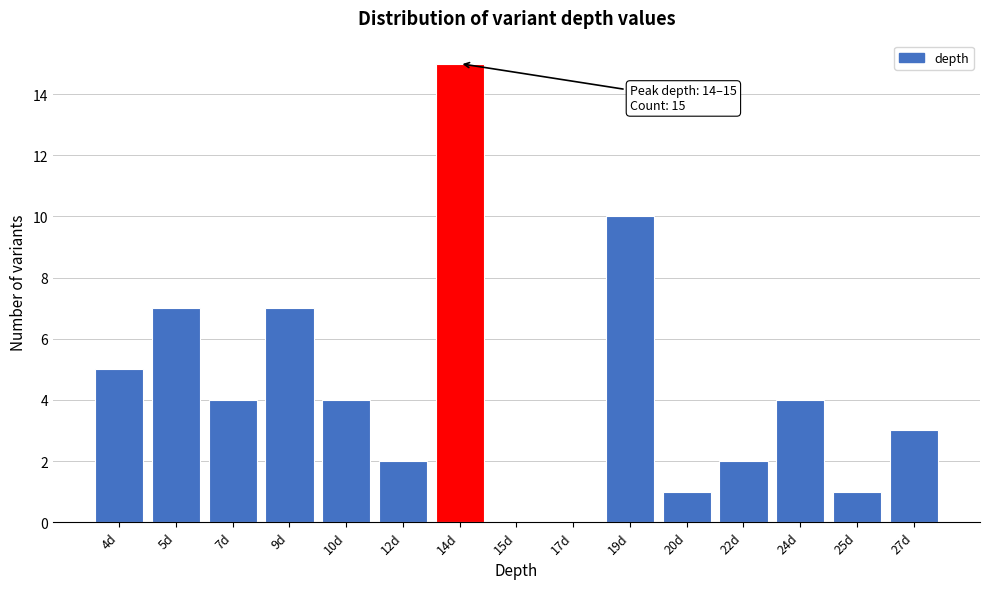

Reading left to right, extract all data points from this chart.

4d=5	5d=7	7d=4	9d=7	10d=4	12d=2	14d=15	15d=0	17d=0	19d=10	20d=1	22d=2	24d=4	25d=1	27d=3